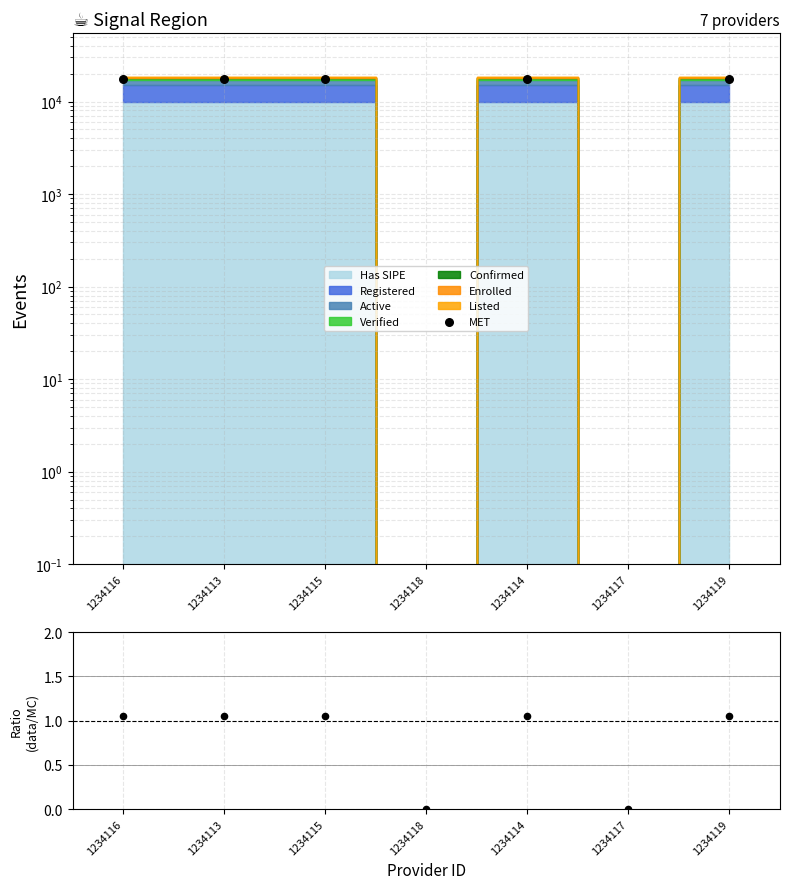

What is the ratio of the value at 1234113 to the value at 1234114?

1.0